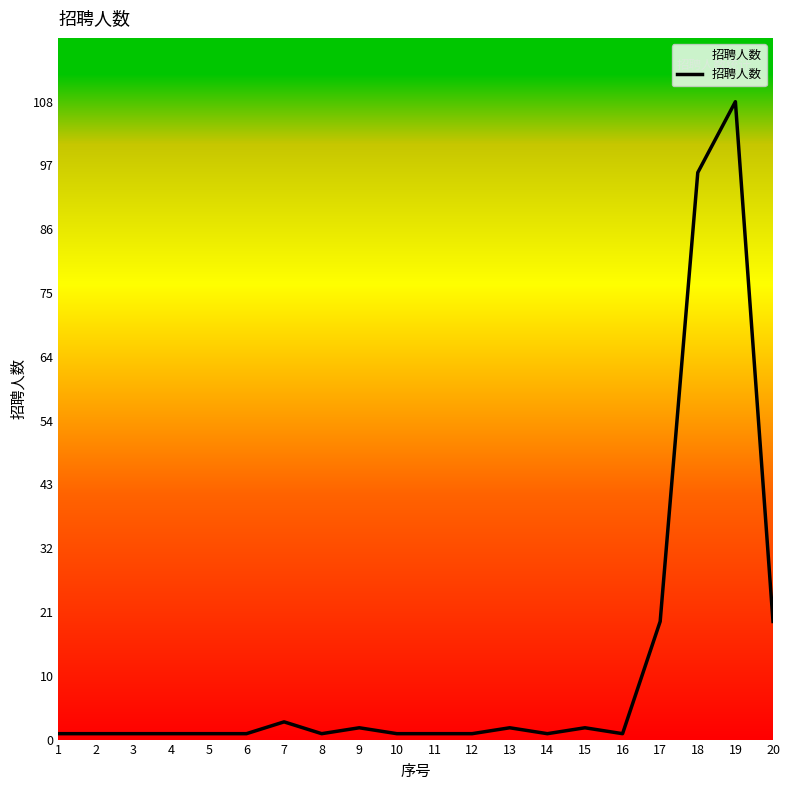

What is the change in value from 5 to 20?

+19